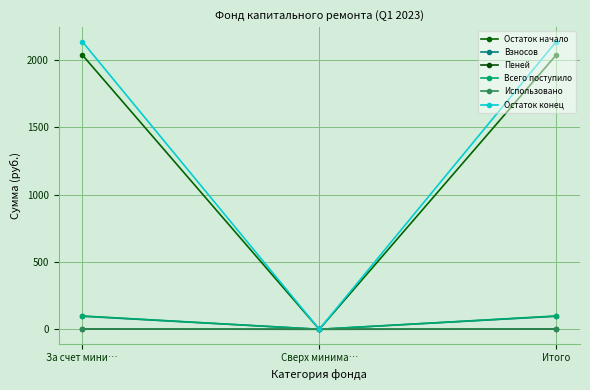

What is the label of the 3rd point from the left?

Итого